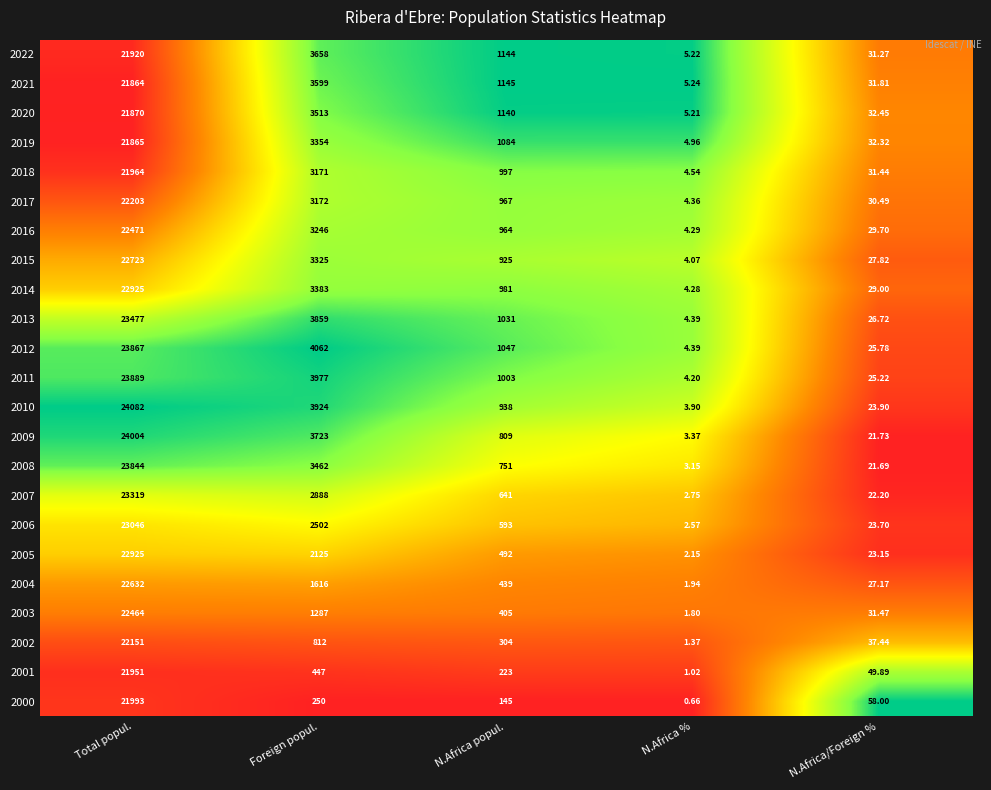

What is the total value across all series at N.Africa/Foreign %?

694.4